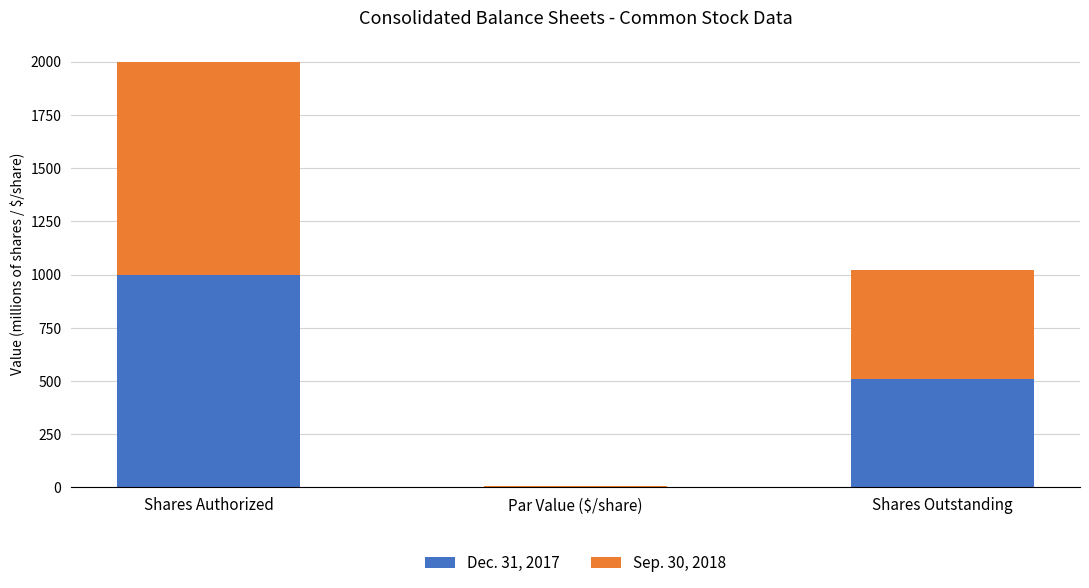

What are all the series names shown in the legend?

Dec. 31, 2017, Sep. 30, 2018